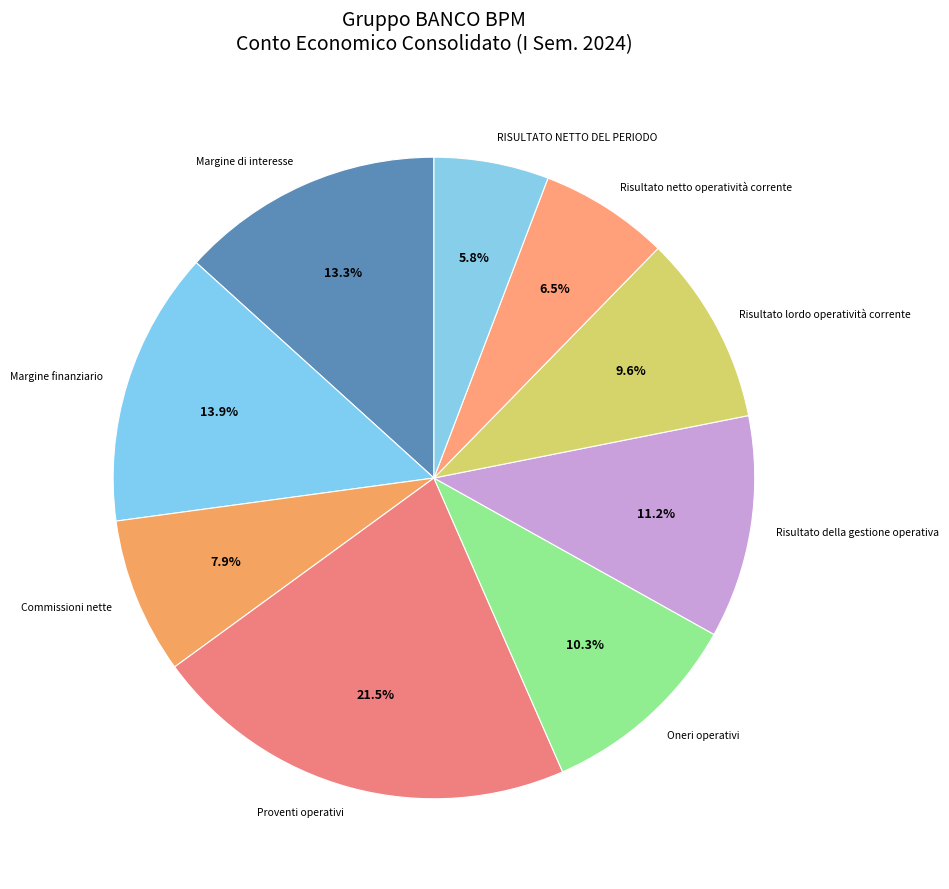

Which has a higher value, RISULTATO NETTO DEL PERIODO or Margine di interesse?

Margine di interesse